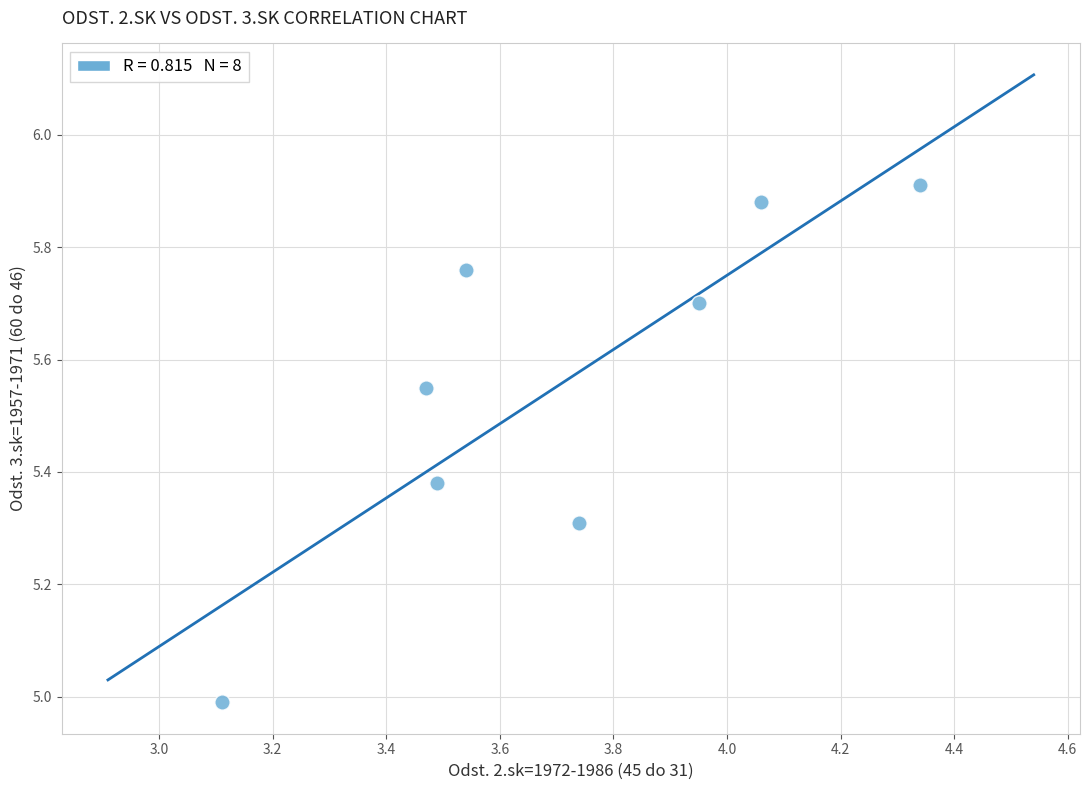

What is the average Y value?

5.6